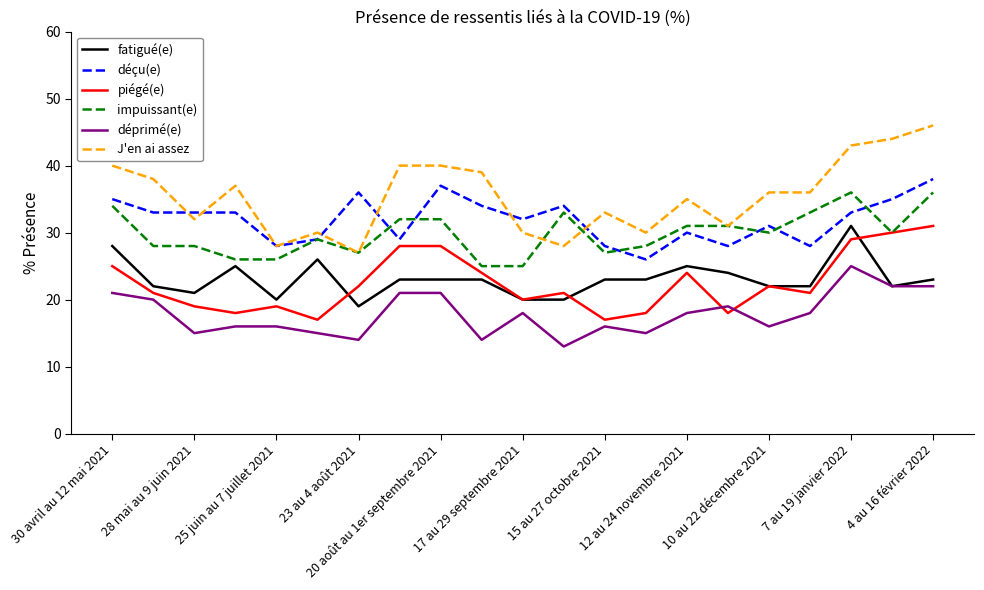

True or false: impuissant(e) has more than 0 interior local peaks.

True